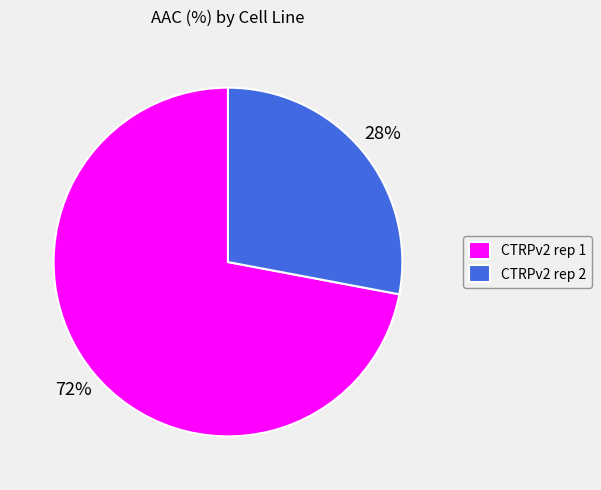

Which has a higher value, CTRPv2 rep 1 or CTRPv2 rep 2?

CTRPv2 rep 1